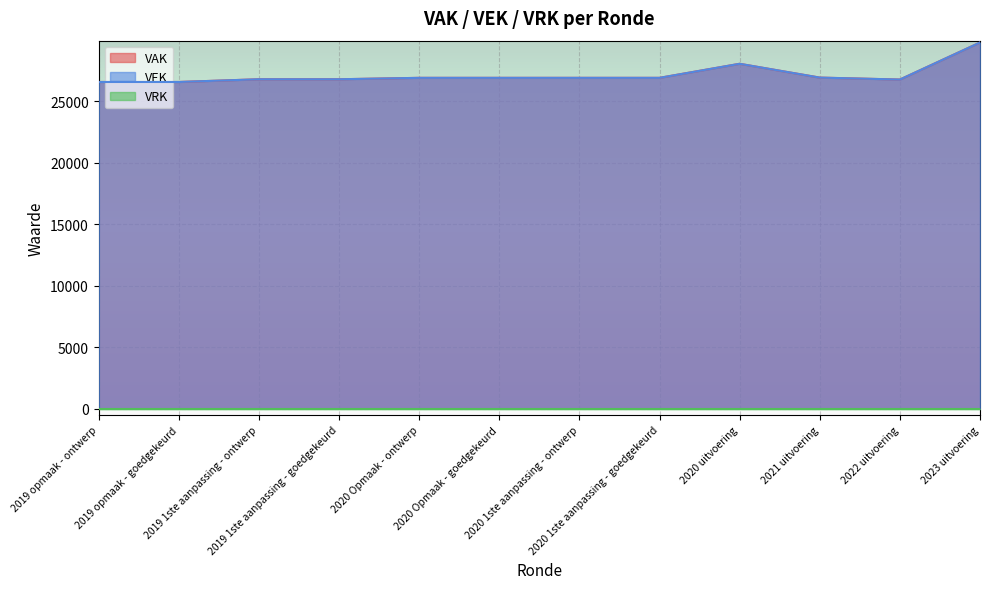

How many interior local peaks does the VEK series have?

1